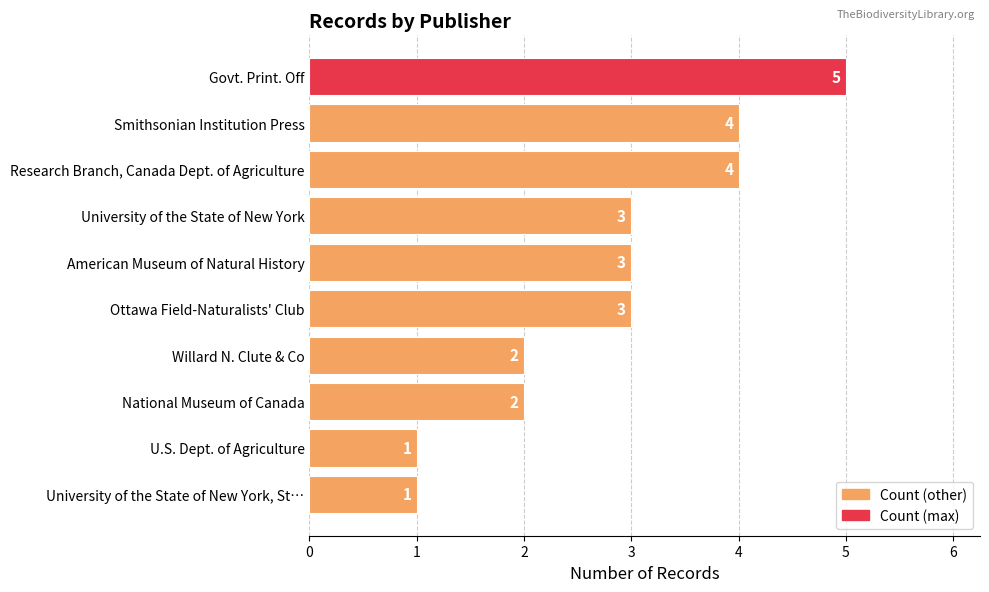

Reading bottom to top, list all the values displayed in this chart.

1	1	2	2	3	3	3	4	4	5